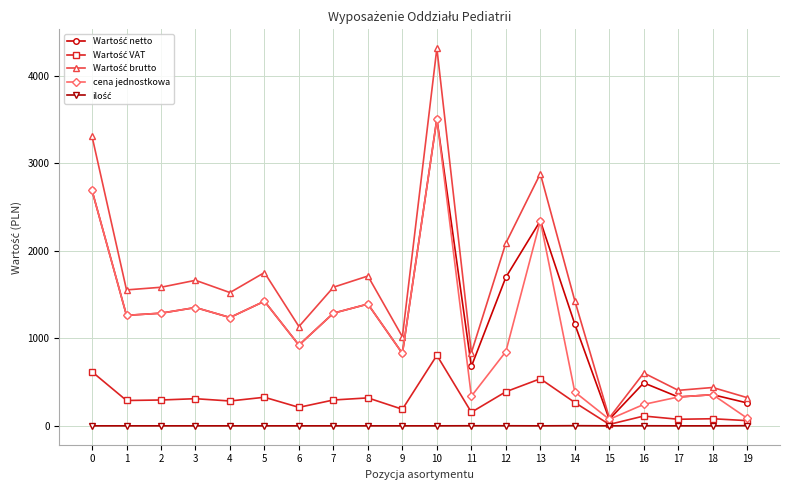

What is the greatest value displayed?

4311.5